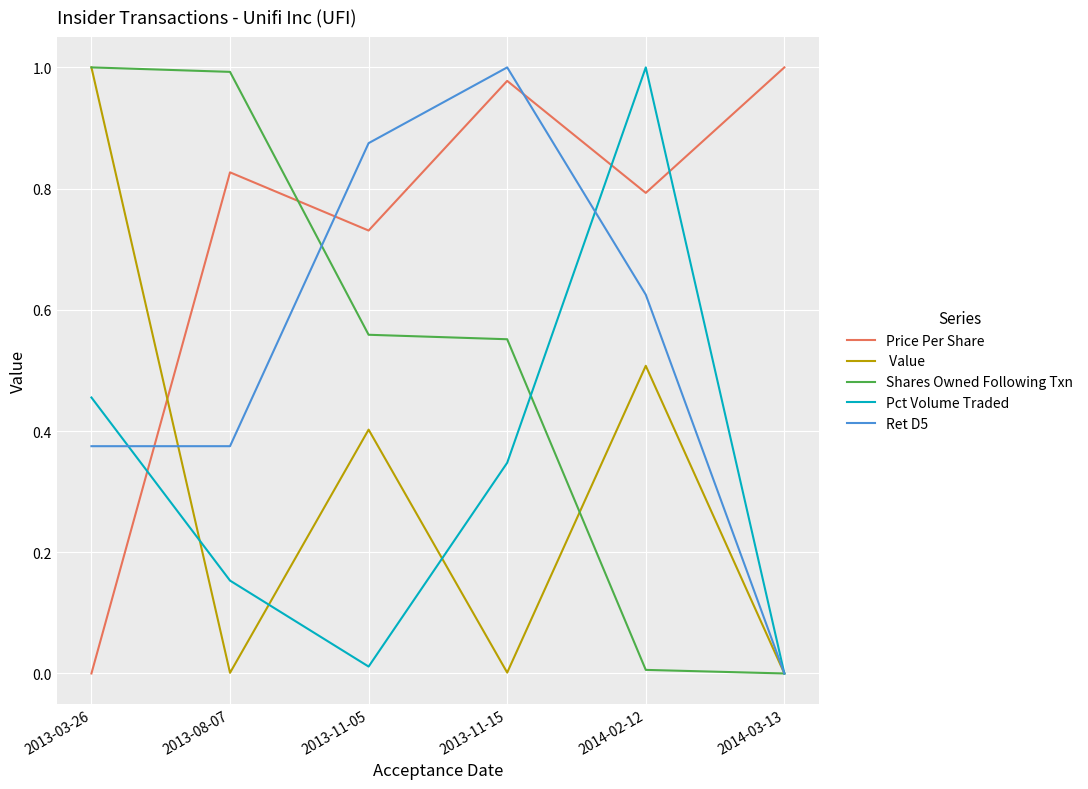

How many lines are shown in the chart?

5